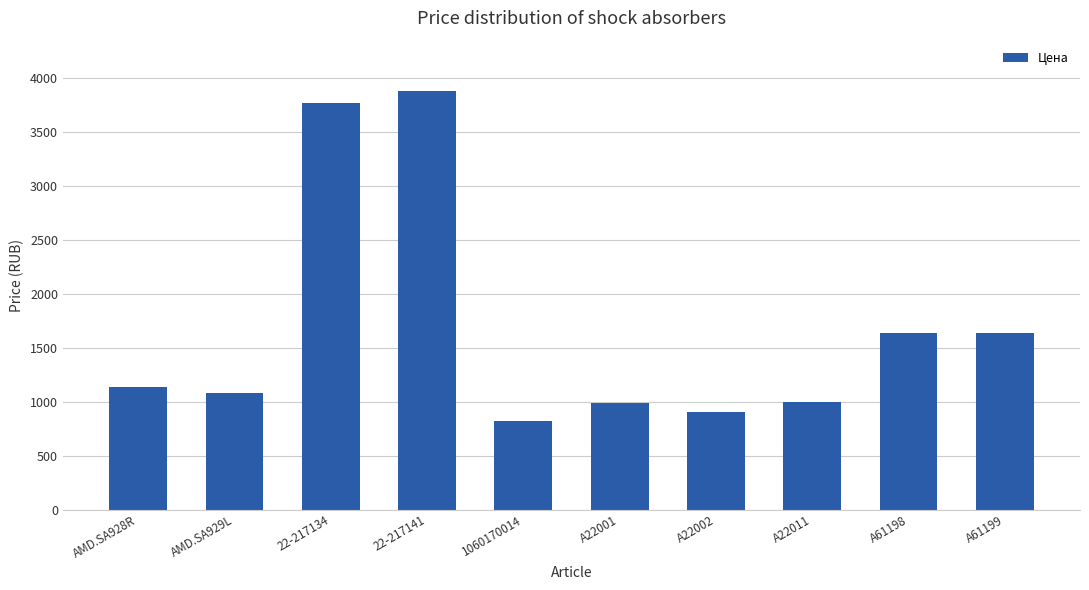

True or false: the data shows 1515.4 at AMD.SA929L.

False